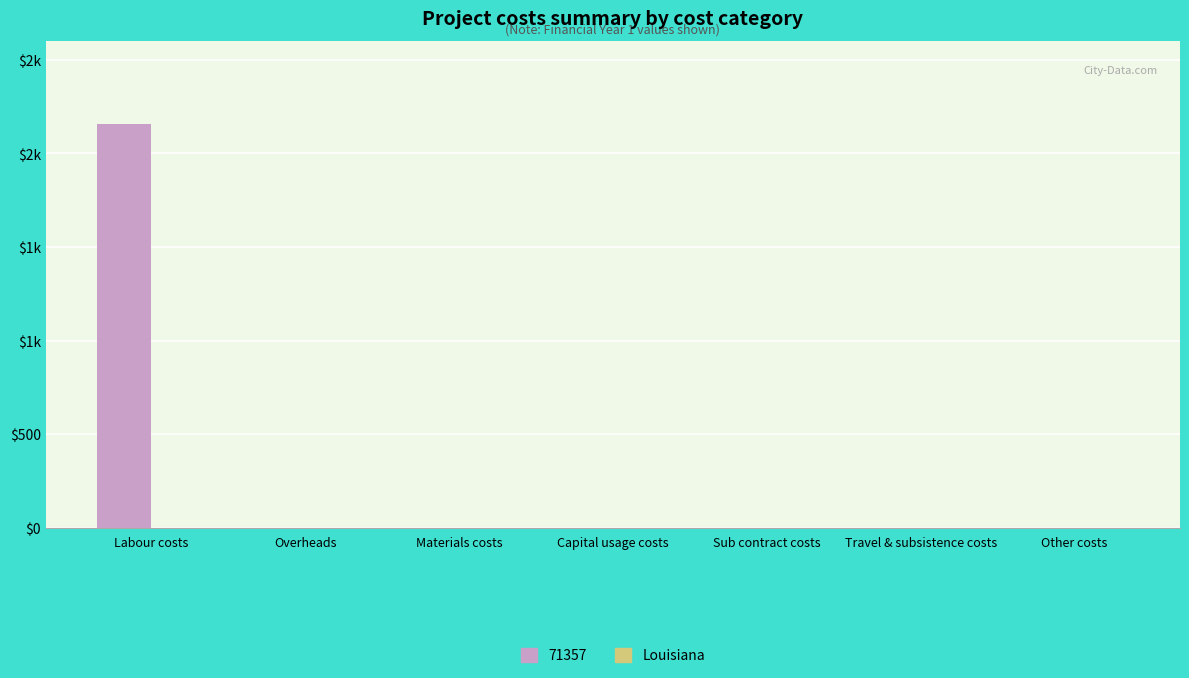

The chart shows a value of -1452 at Capital usage costs. True or false?

False